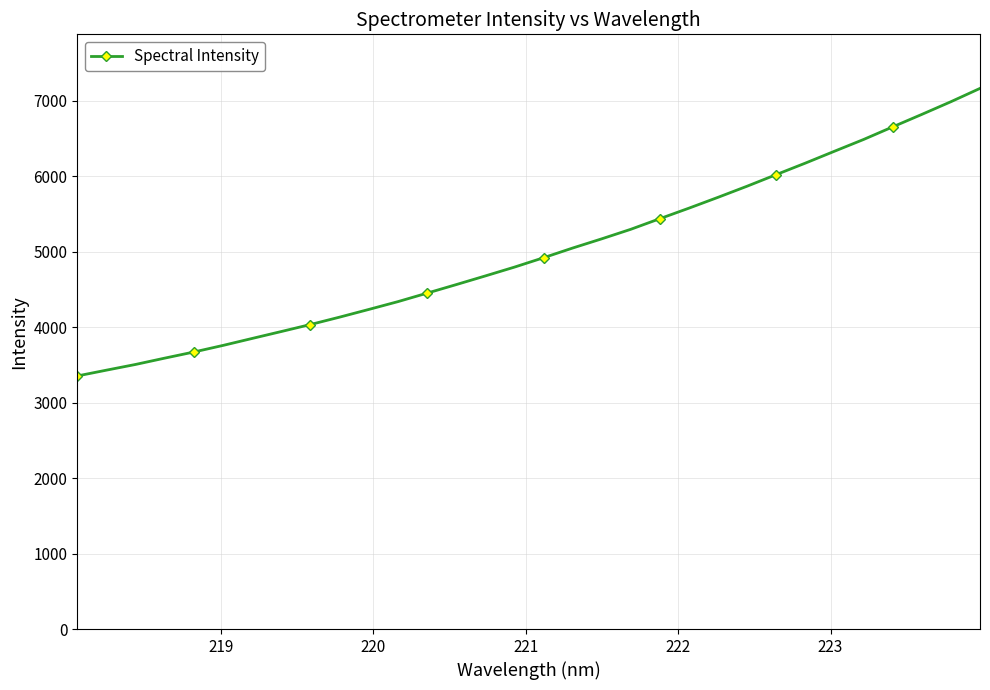

What is the greatest value displayed?

7166.5